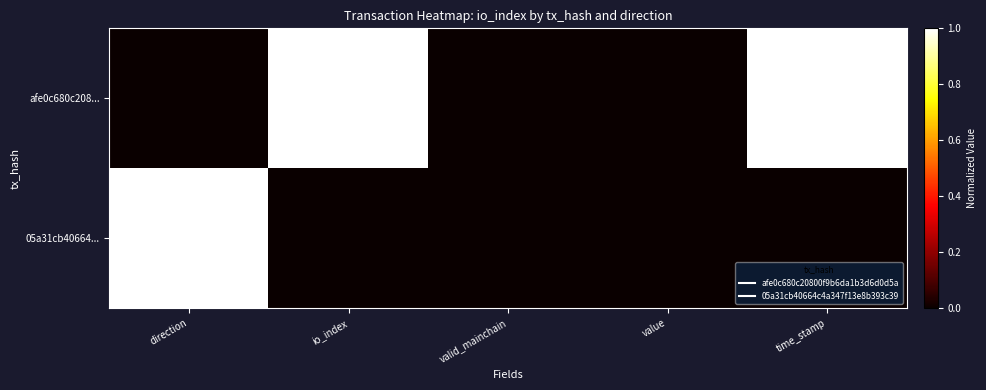

Reading right to left, list all the values displayed in this chart.

afe0c680c208...: time_stamp=1.0	value=0.0	valid_mainchain=0.0	io_index=1.0	direction=0.0
05a31cb40664...: time_stamp=0.0	value=0.0	valid_mainchain=0.0	io_index=0.0	direction=1.0